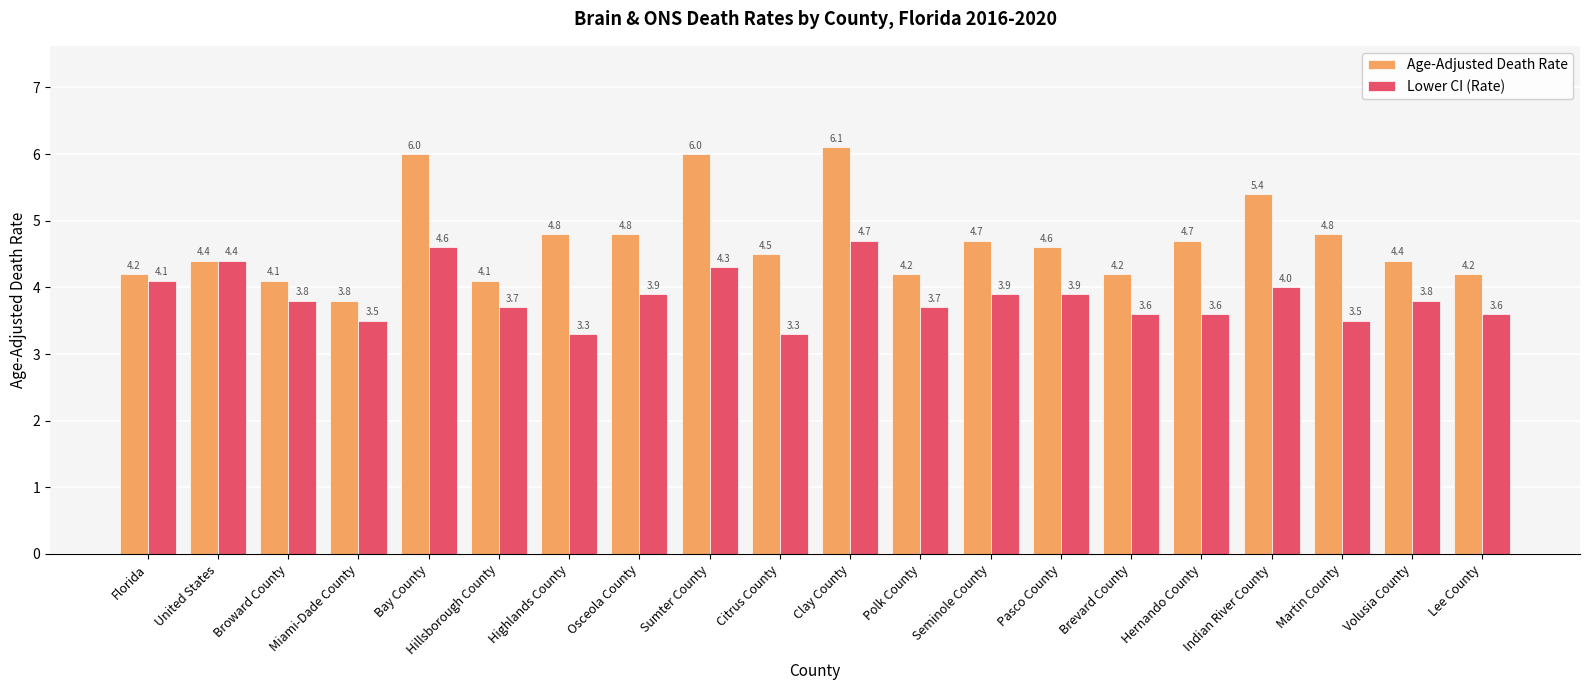

At which category is the sum across all series the highest?

Clay County